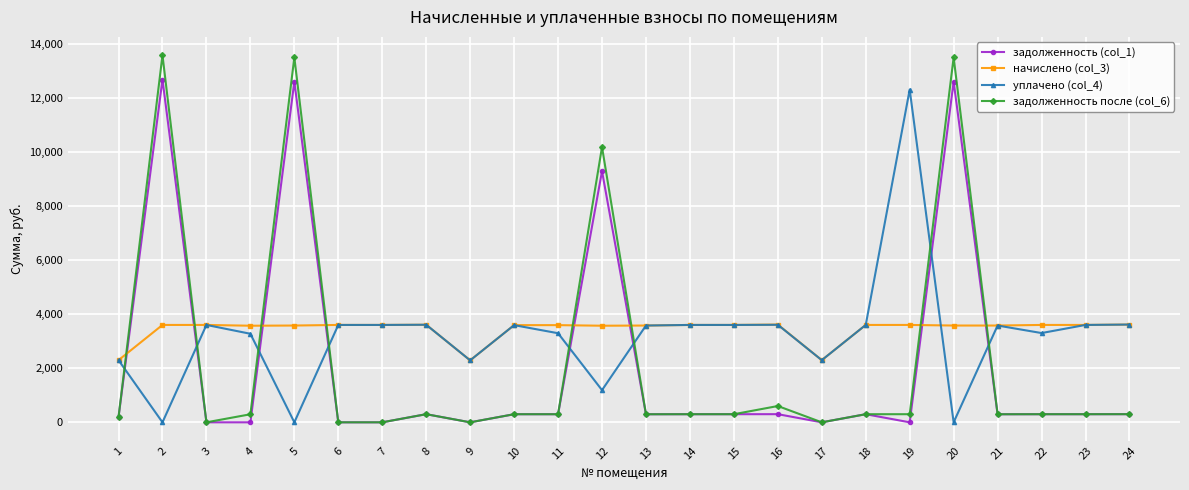

How many data points does each series have?

24